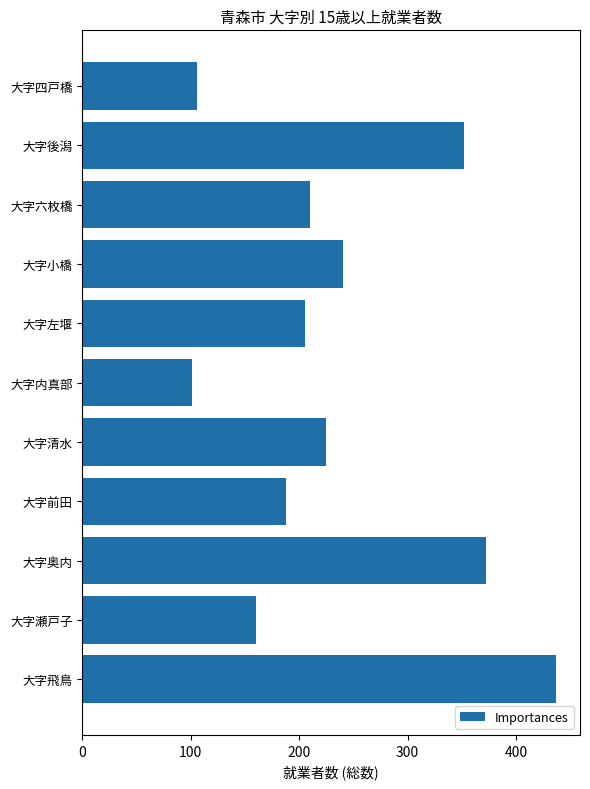

What is the greatest value displayed?

437